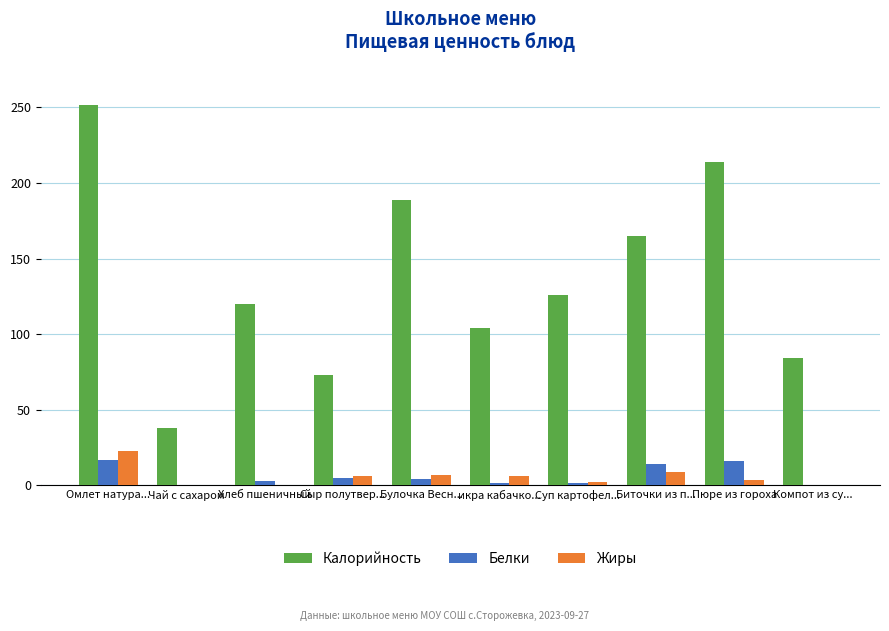

Which series has the largest total across all categories?

Калорийность